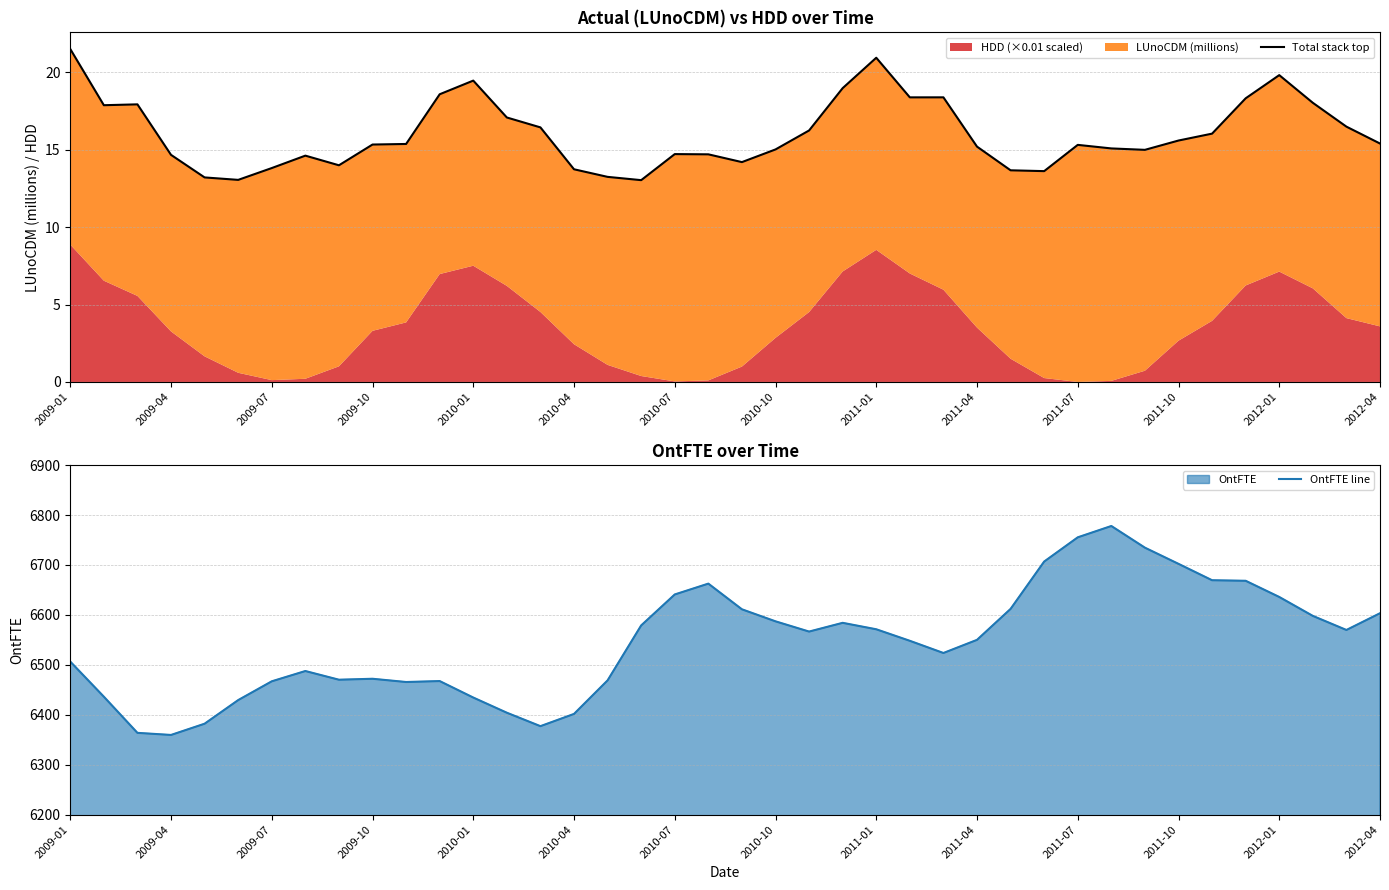

The value of OntFTE line at 2010-01 is 8445.1. True or false?

False